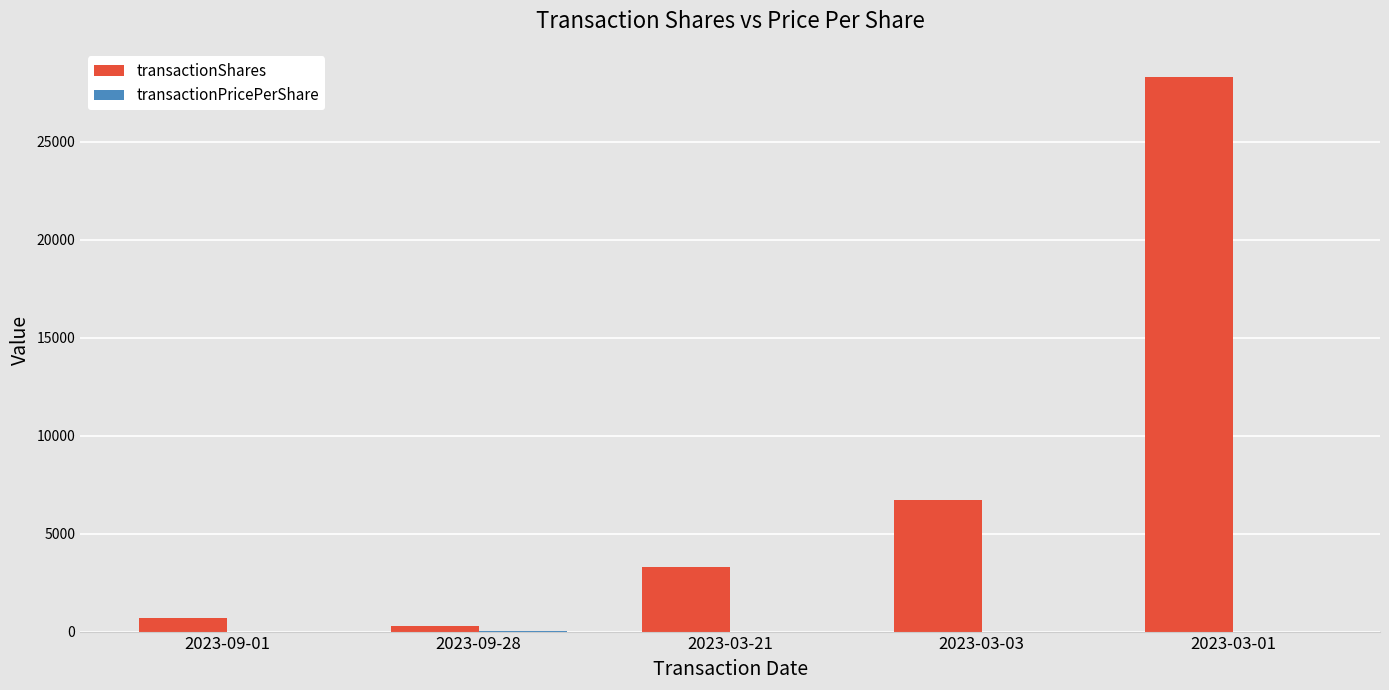

Which series has the largest range (max minus min)?

transactionShares